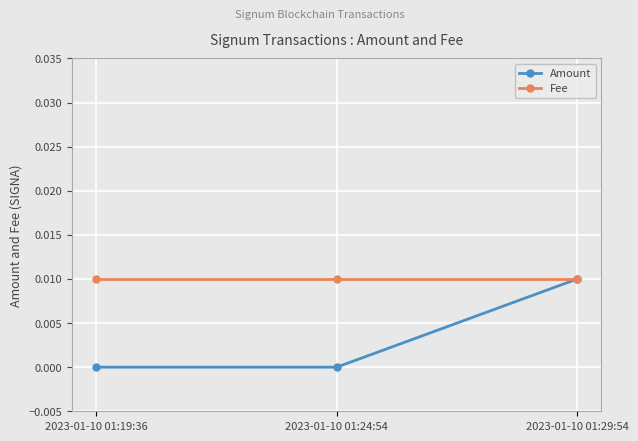

What is the label of the 1st point from the right?

2023-01-10 01:29:54